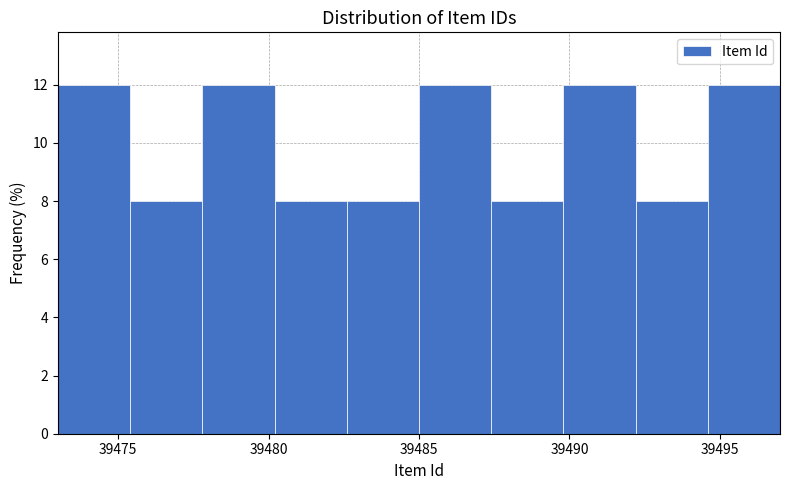

What is the height of the bar covering 39494.6 to 39497.0 on the x-axis? Neither the bar edges nor the heights are printed on the chart, so give them approximately, as read against the axes.

12